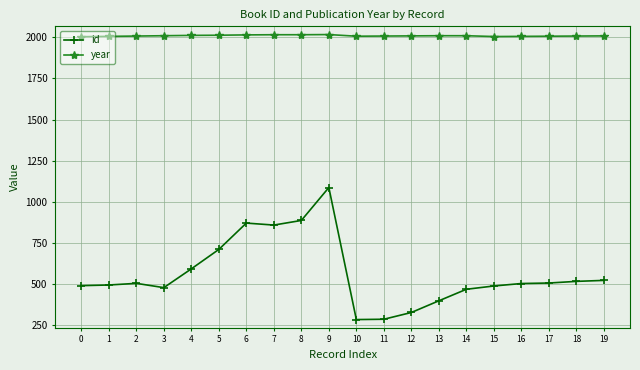

What is the sum of the year values at 5 and 10?

4018